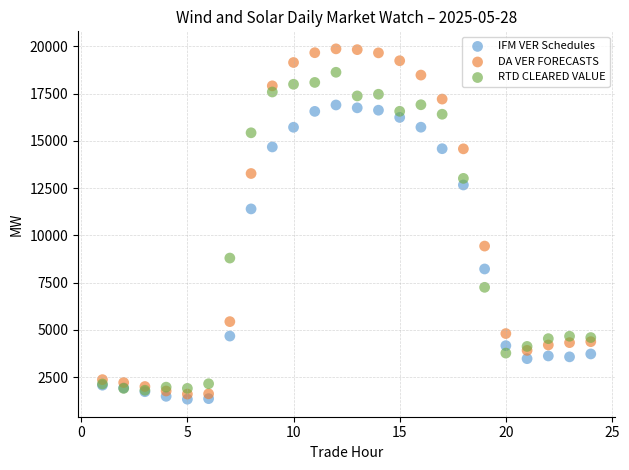

Which series contains the highest Y value?

DA VER FORECASTS